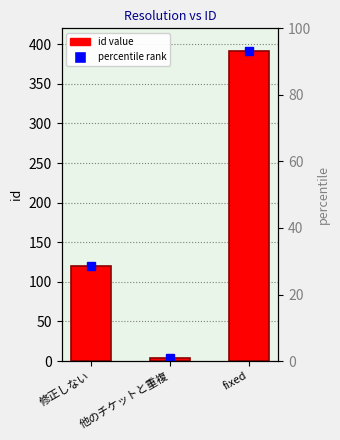

How many data points are less than 120?

1